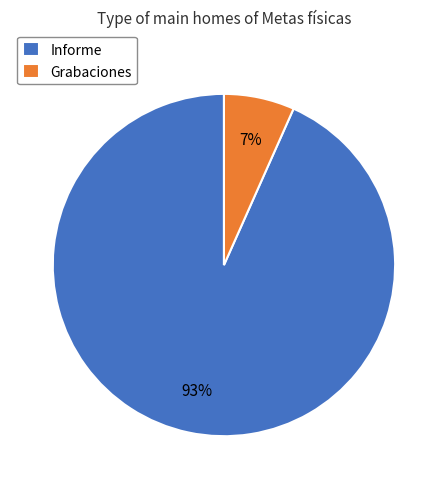

To the nearest percent, what is the average slice percentage?

50%